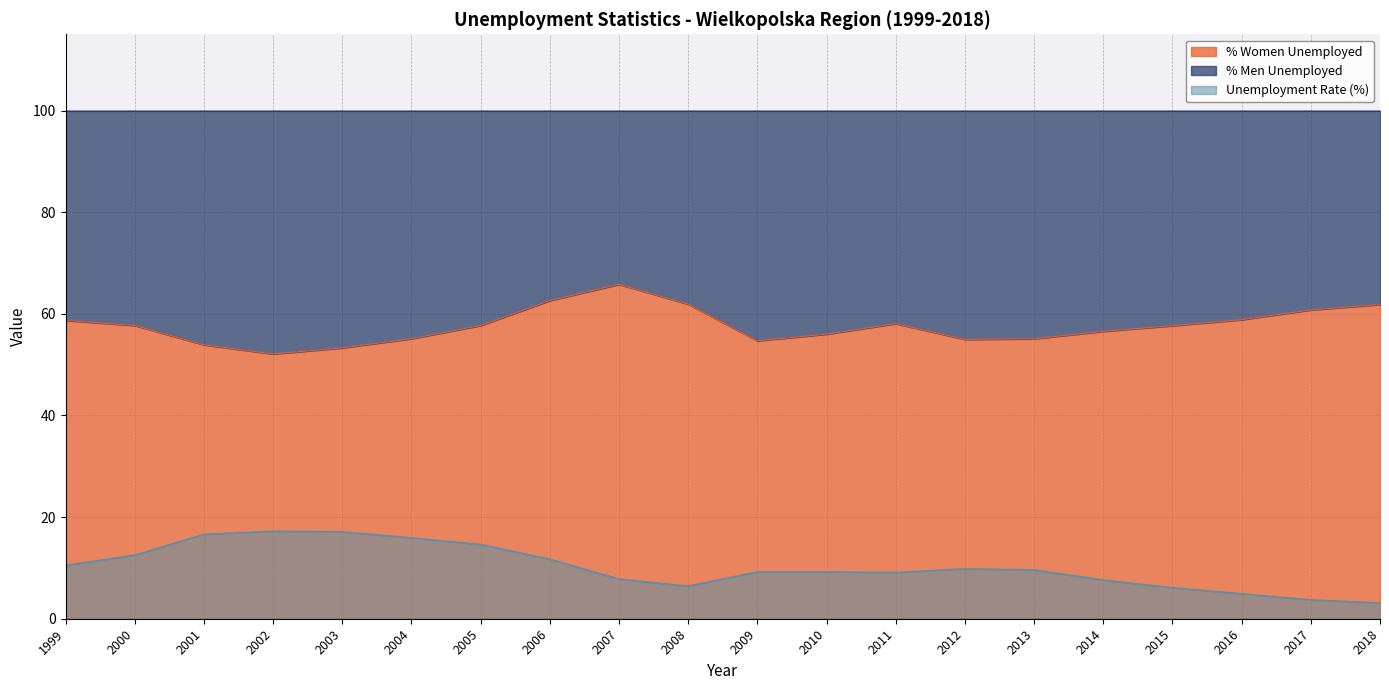

How many data points in % Women Unemployed are less than 57?

9